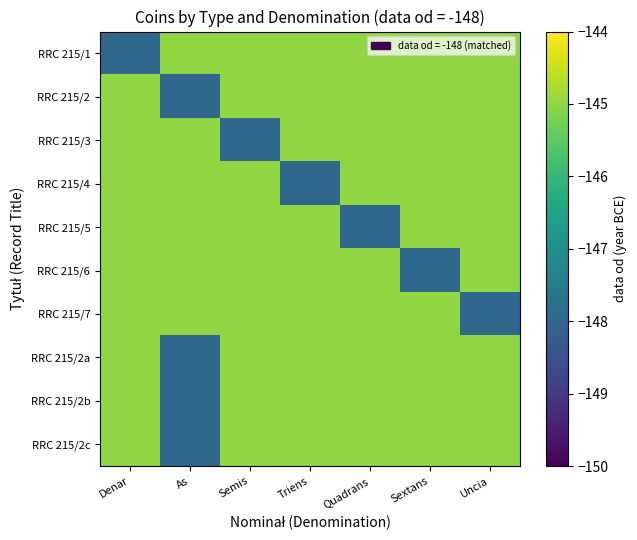

At which category does the chart reach its minimum across all series?

Denar